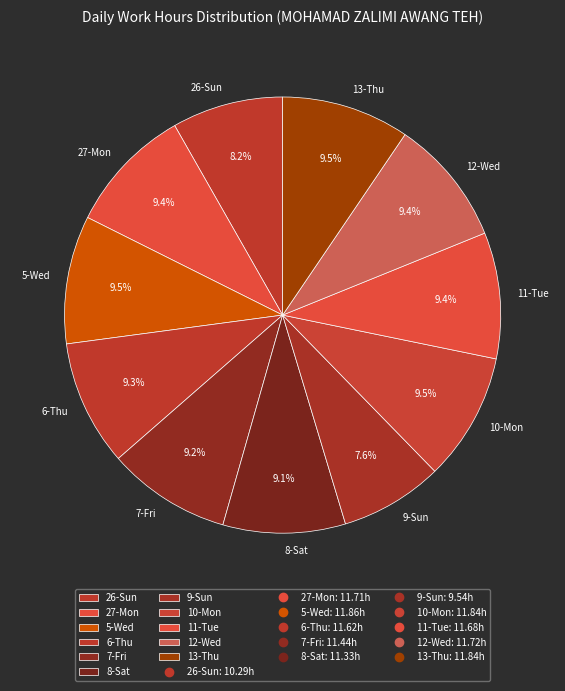

Between 26-Sun and 13-Thu, which is larger?

13-Thu